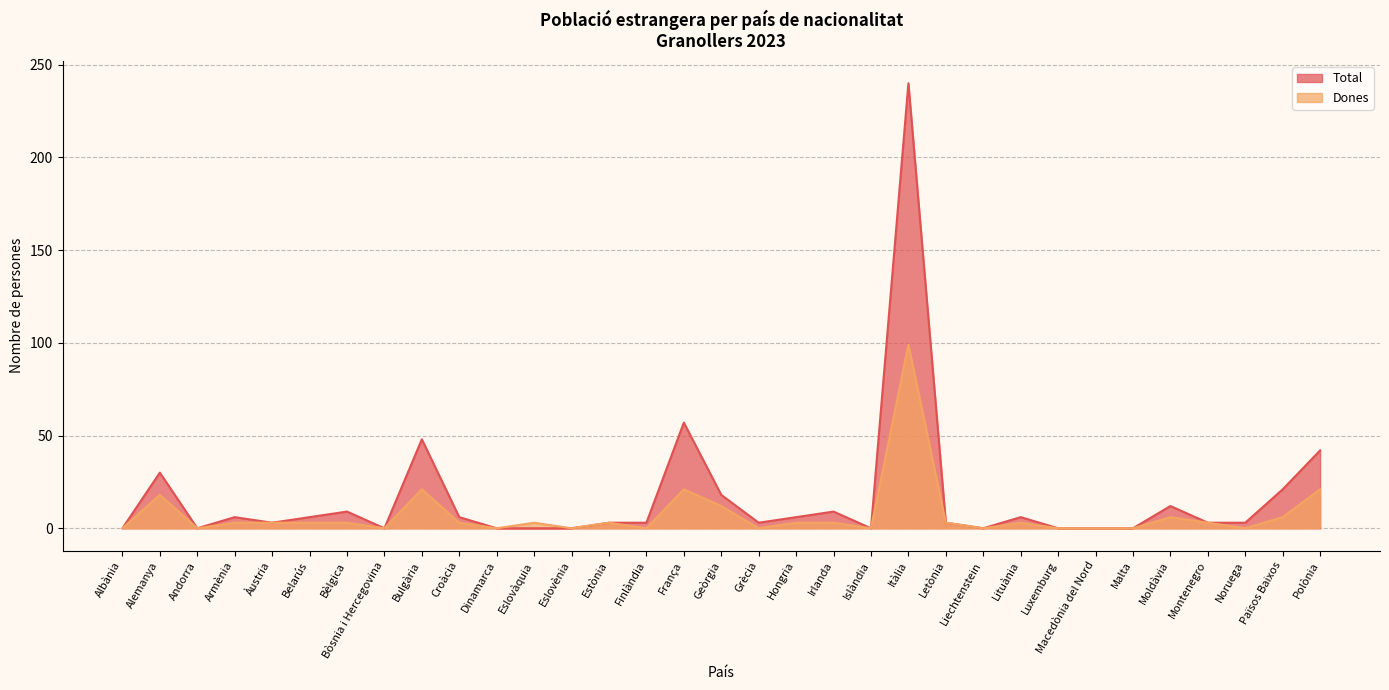

The Dones series shows 0 at Dinamarca. True or false?

True